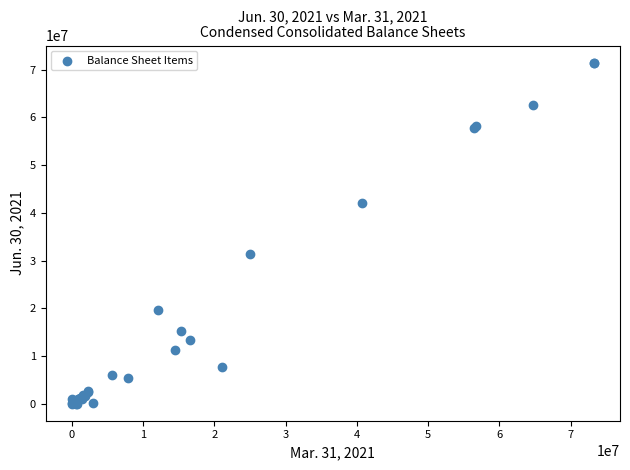

What Y value in the scatter plot is closest to 35751080?

31300441